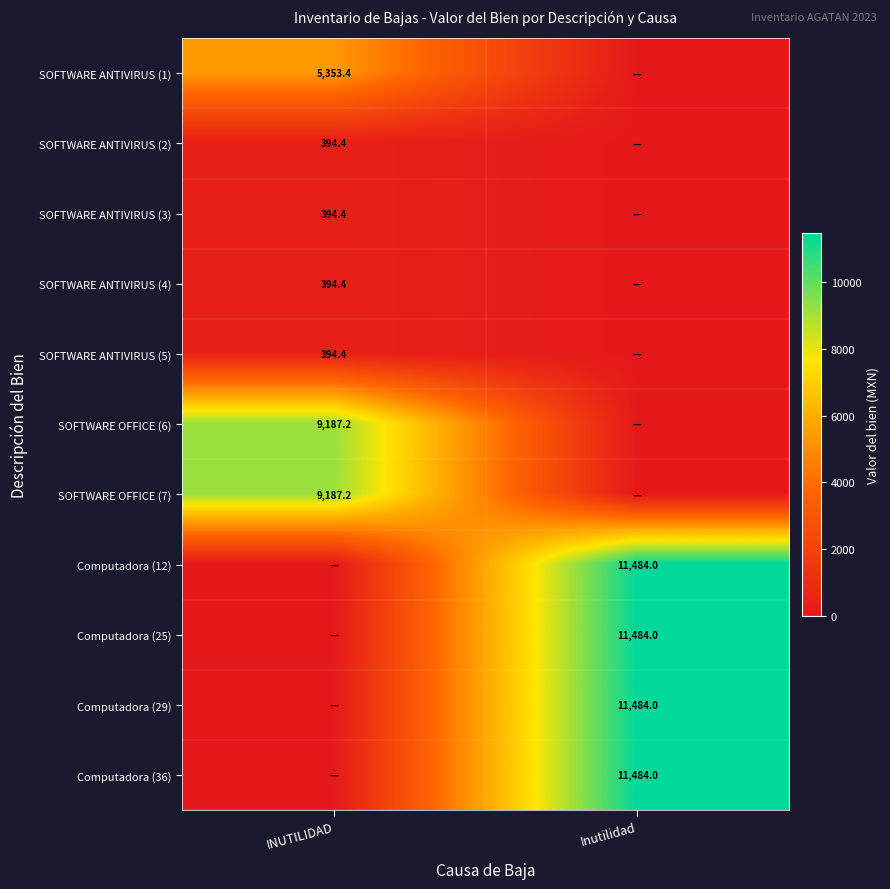

At how many categories does at least one series exceed 11091?

1